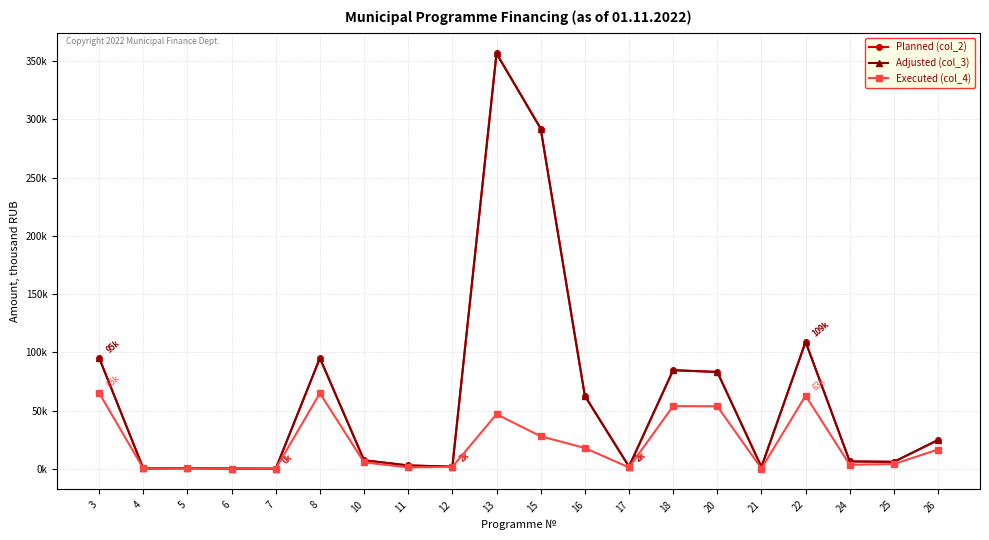

How many interior local valleys does the Executed (col_4) series have?

6